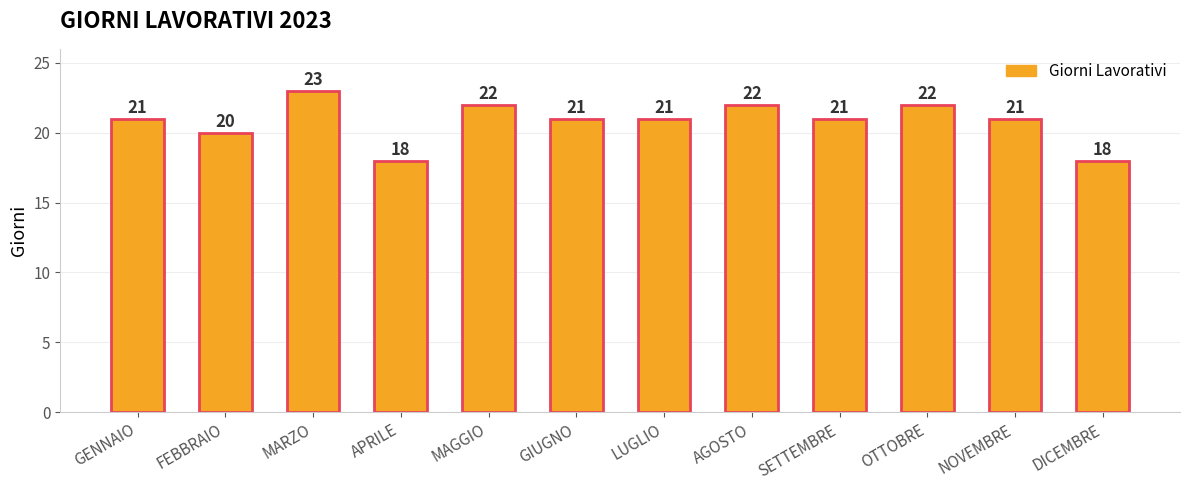

The chart shows a value of 22 at OTTOBRE. True or false?

True